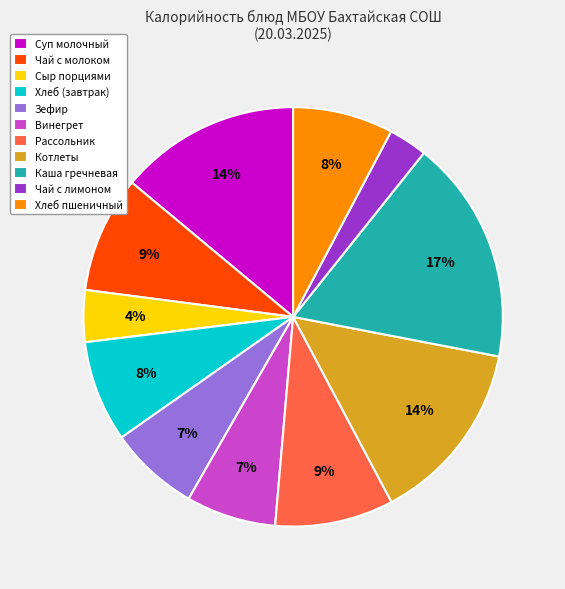

Do Хлеб (завтрак) and Винегрет together represent more than half of the pie?

No